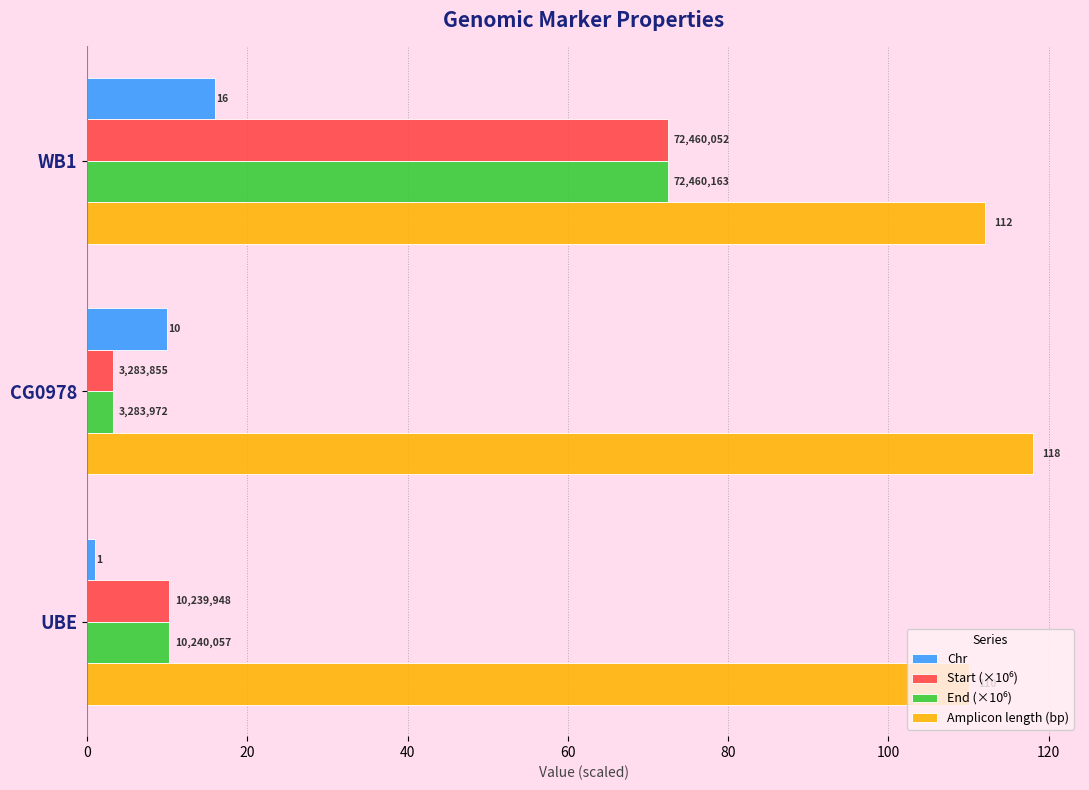

What is the difference between the maximum and minimum values in the Chr series?

15.0